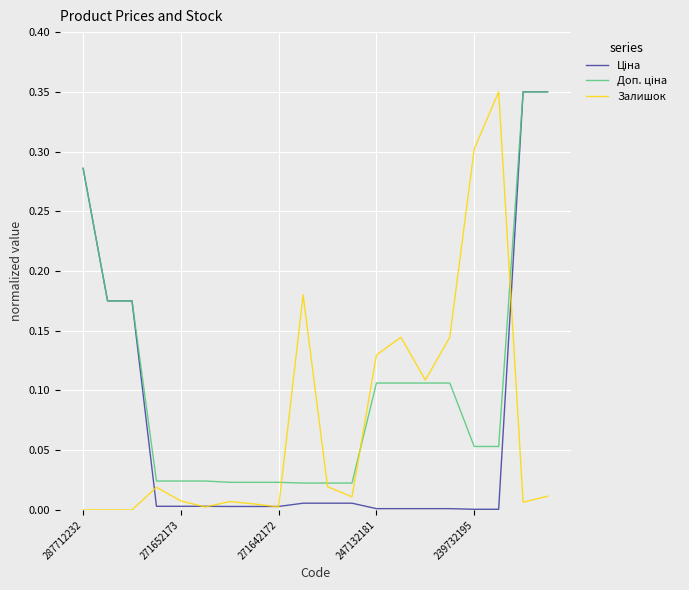

True or false: Залишок has a value of -0.2 at 287712232.

False